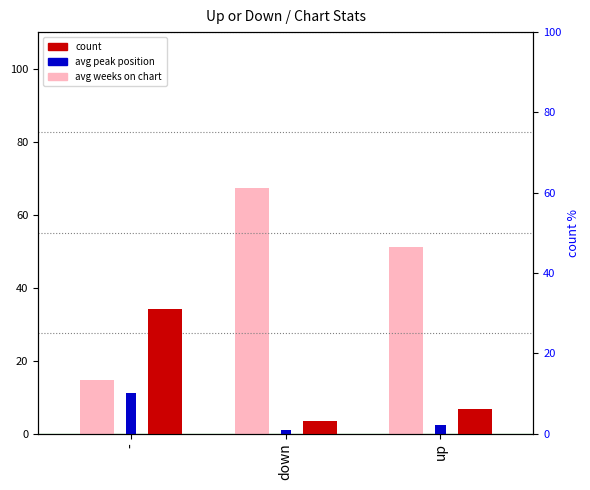

Is the value of avg weeks on chart at down greater than the value of count at up?

Yes